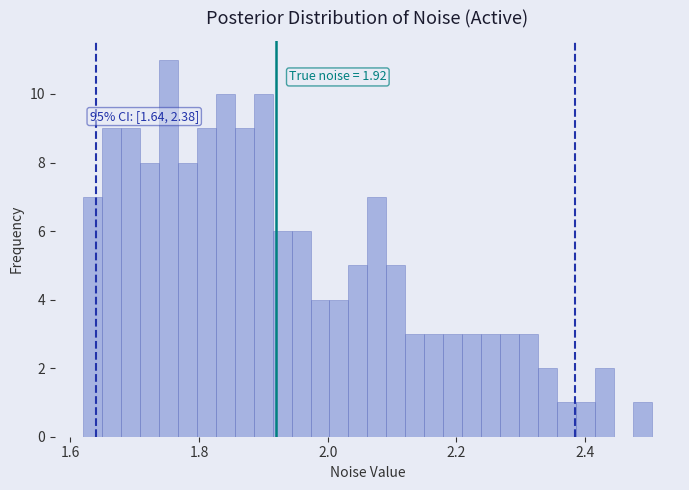

Read against the x-axis, roughly where is the centre of the tallest bar?

1.76